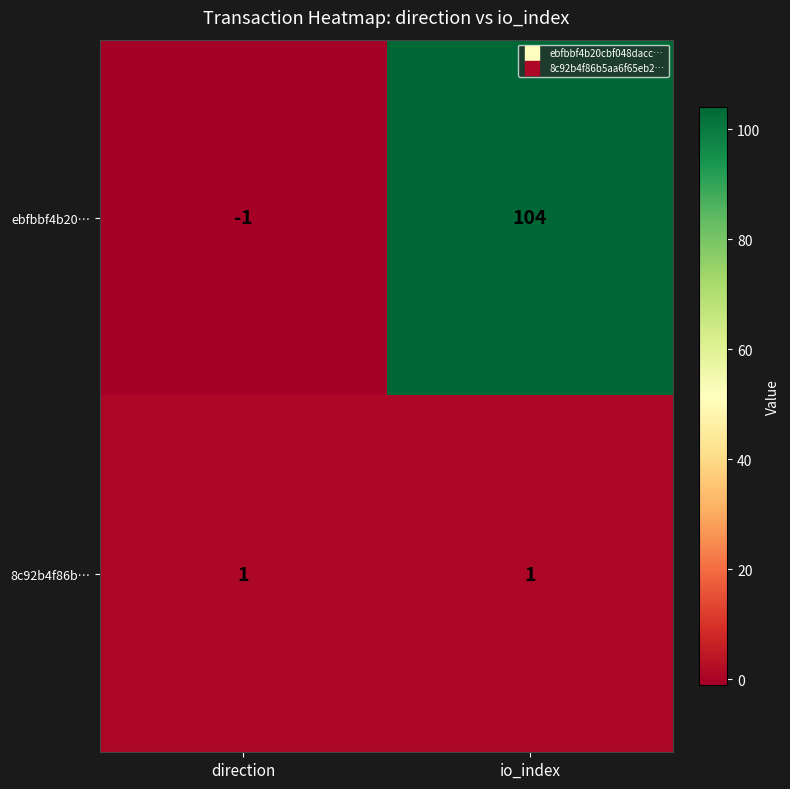

List the series in order of their overall mean, lowest first.

8c92b4f86b…, ebfbbf4b20…